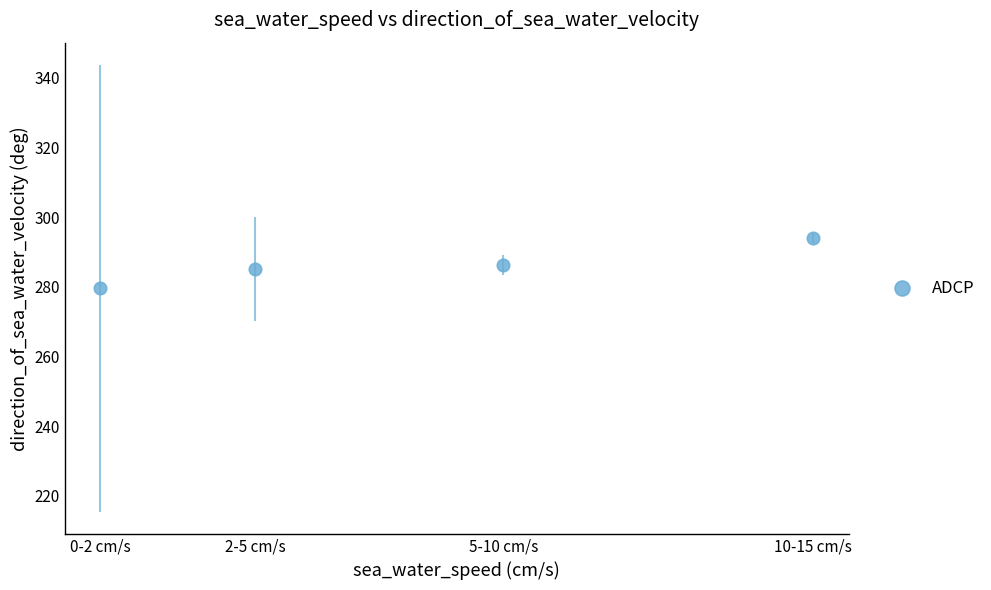

What is the average Y value?

286.2